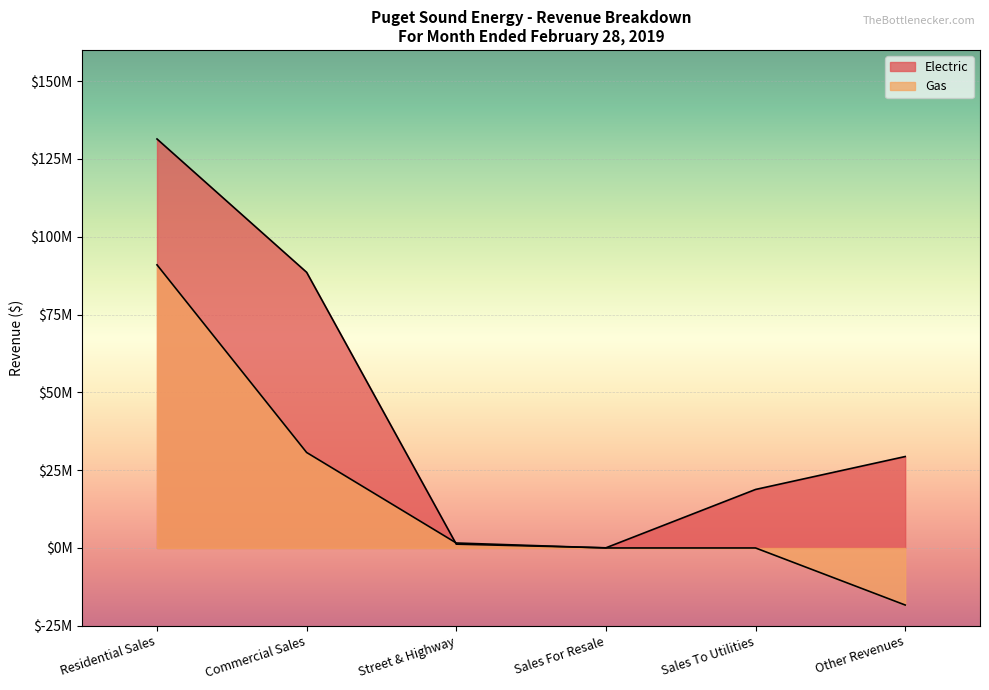

Which has a higher value, Commercial Sales or Sales To Utilities?

Commercial Sales